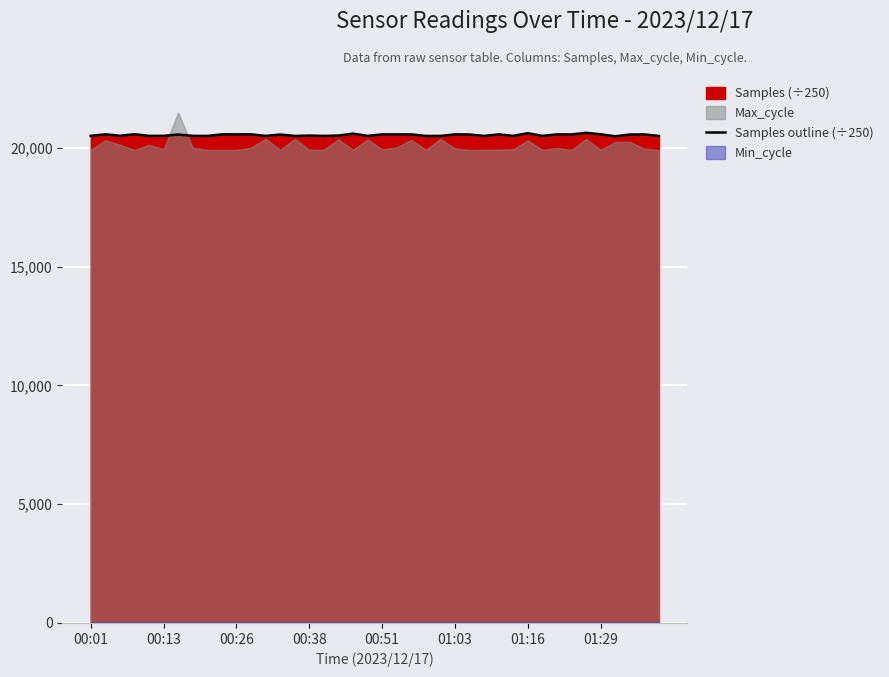

What is the minimum value for Samples outline (÷250)?

20491.4